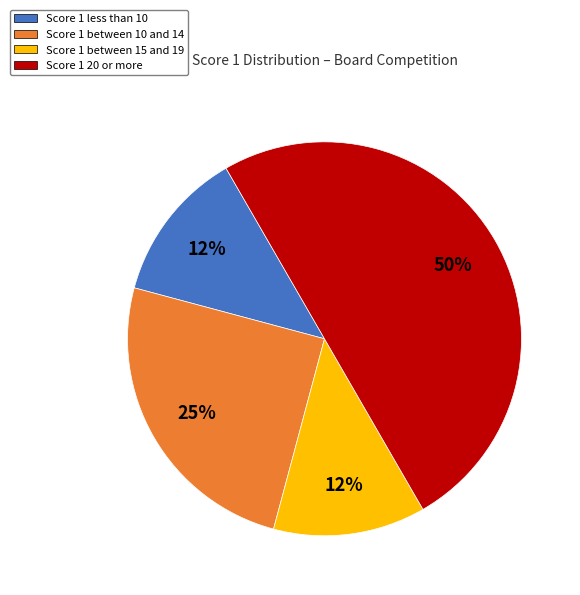

True or false: Score 1 between 15 and 19 accounts for 12% of the total.

True